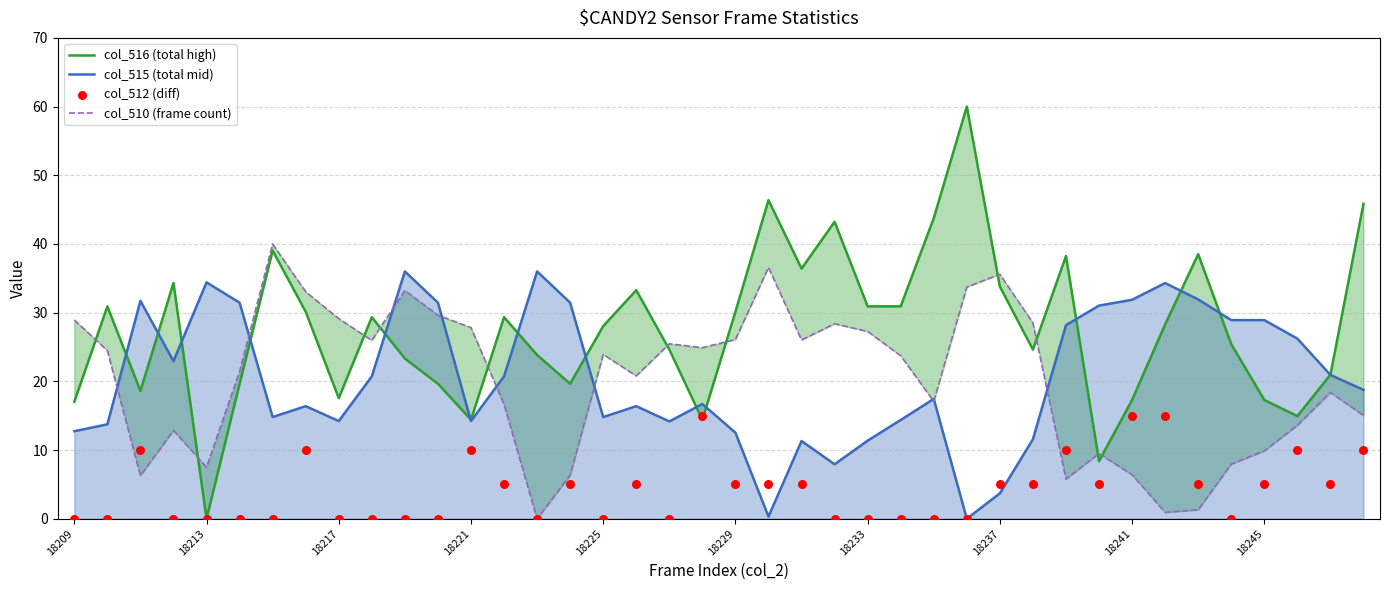

Which series has the largest total across all categories?

col_516 (total high)